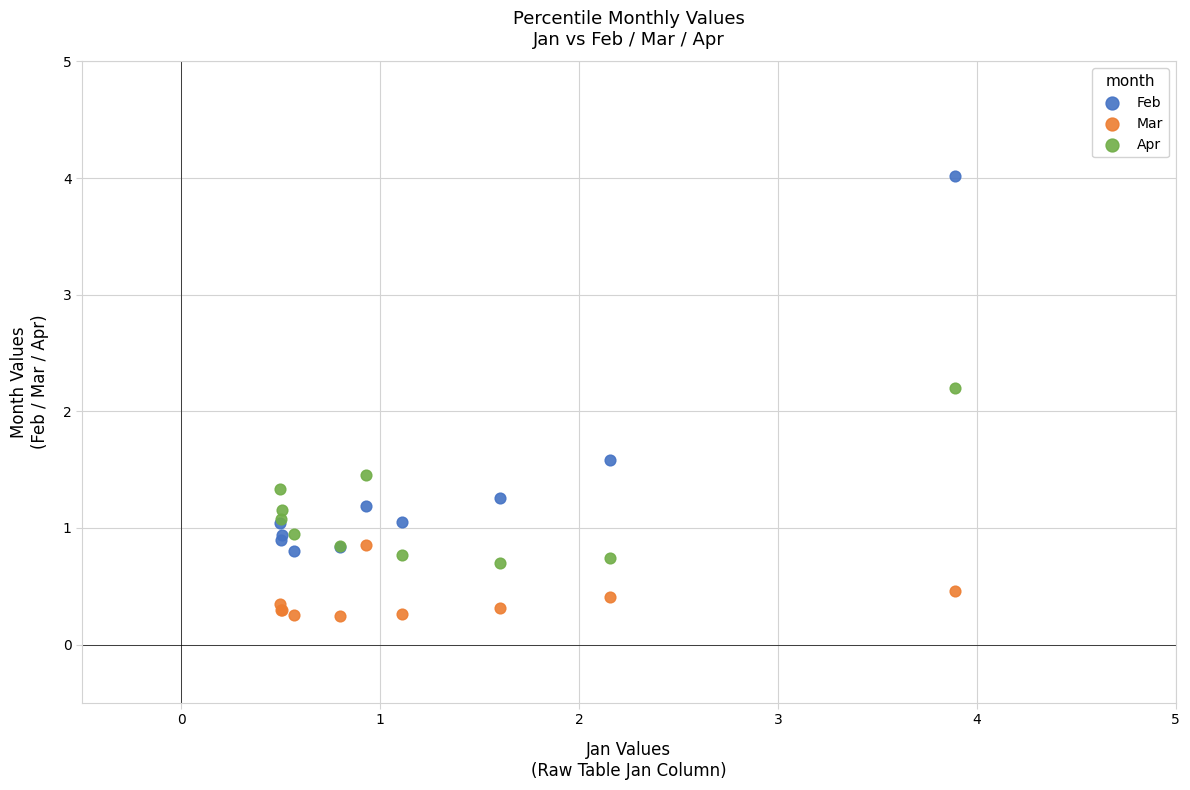

What are all the series names shown in the legend?

Feb, Mar, Apr